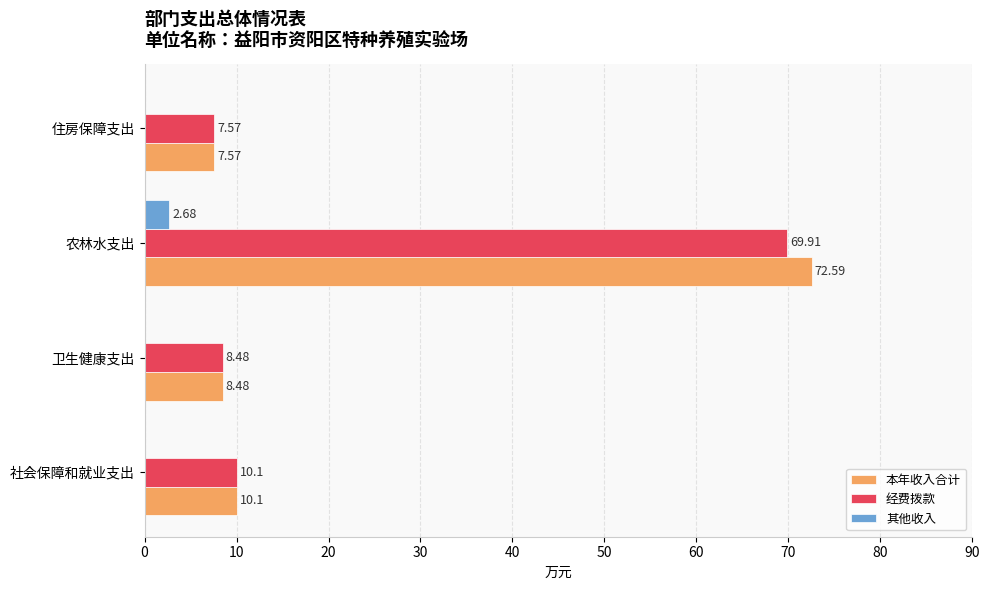

Which category has the highest value in the 其他收入 series?

农林水支出